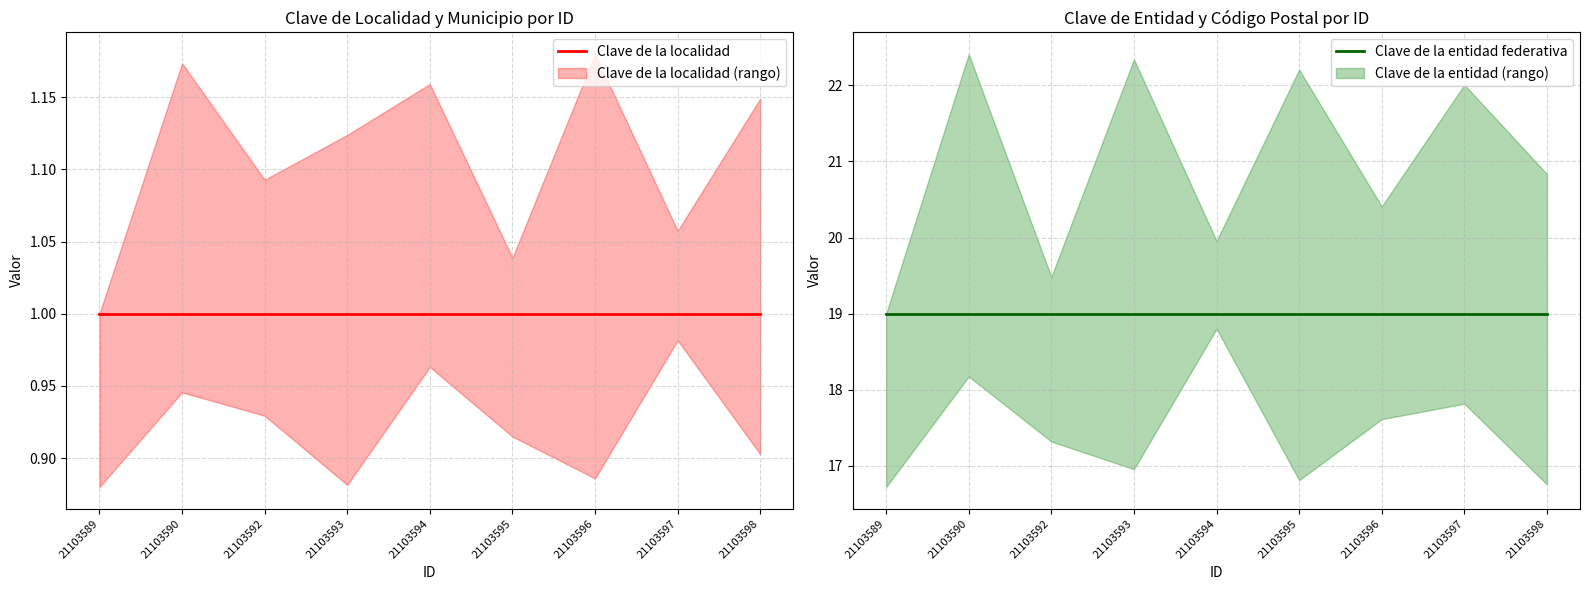

At which label does Clave de la localidad reach its peak?

21103589